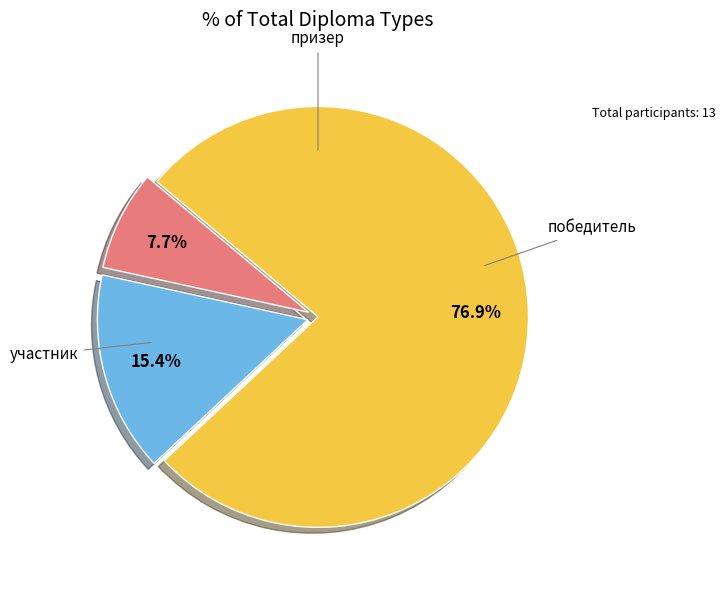

Is there any slice that represents more than half of the pie?

Yes